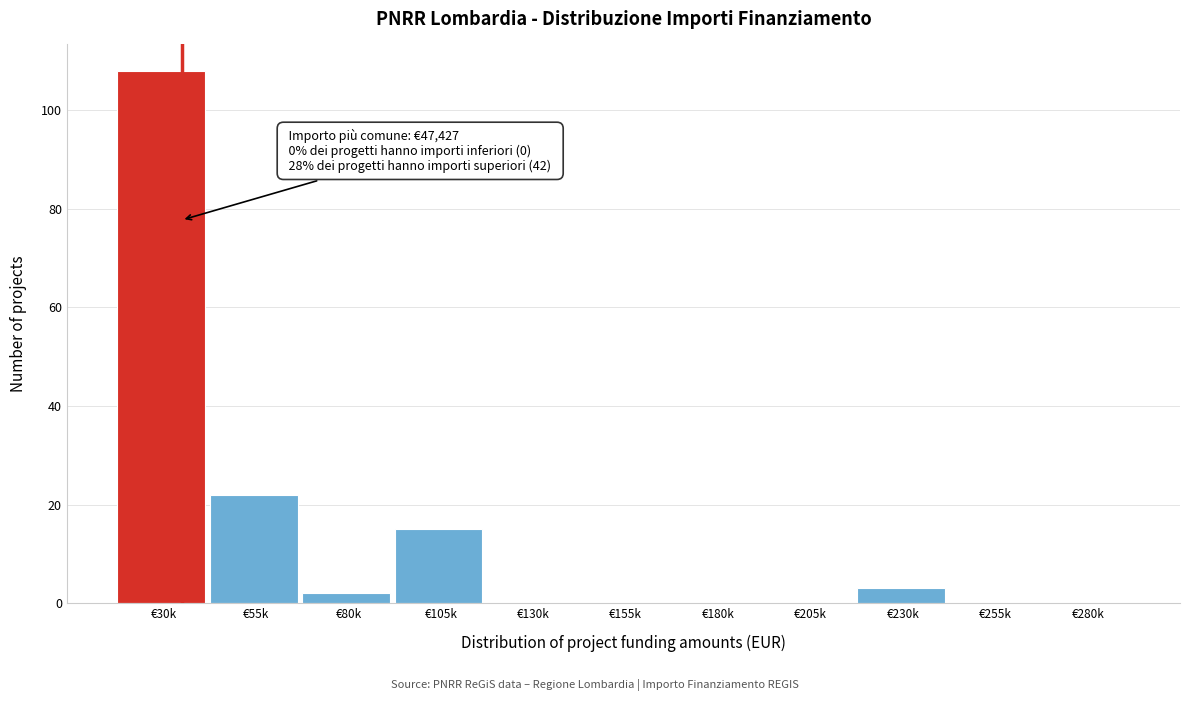

Reading right to left, list all the values displayed in this chart.

€280k=0	€255k=0	€230k=3	€205k=0	€180k=0	€155k=0	€130k=0	€105k=15	€80k=2	€55k=22	€30k=108